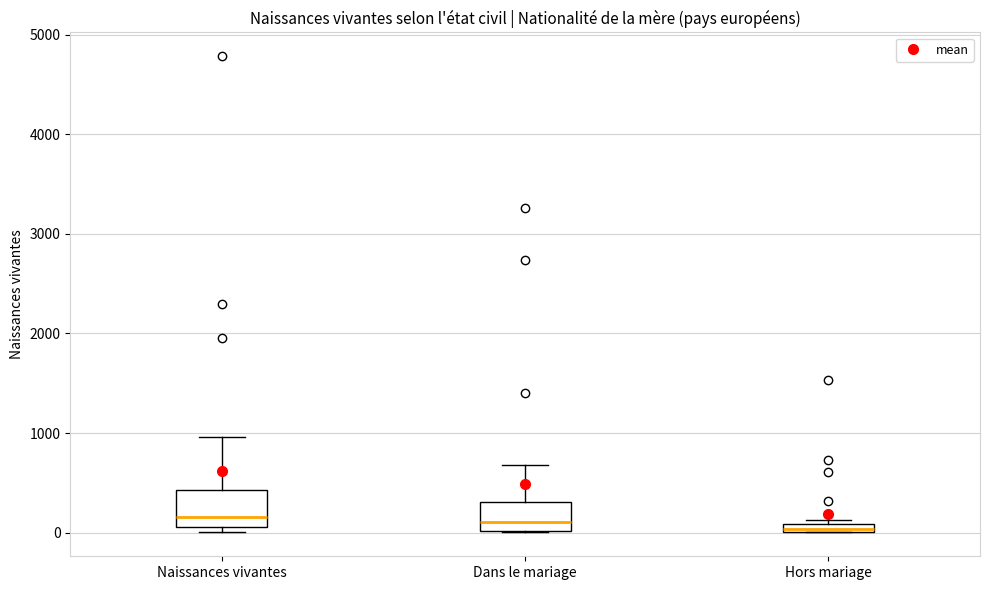

Where does the upper whisker of the box for Naissances vivantes end on the y-axis? The values are not printed on the chart, so give them approximately, as read against the axis.

1000